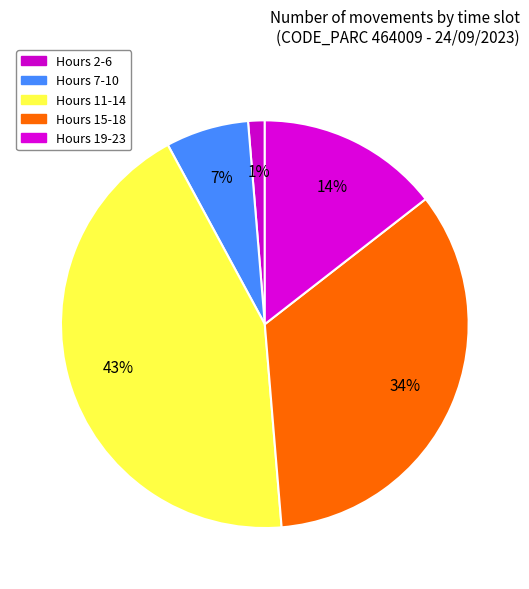

To the nearest percent, what is the difference between the largest and smallest slice percentages?

42%